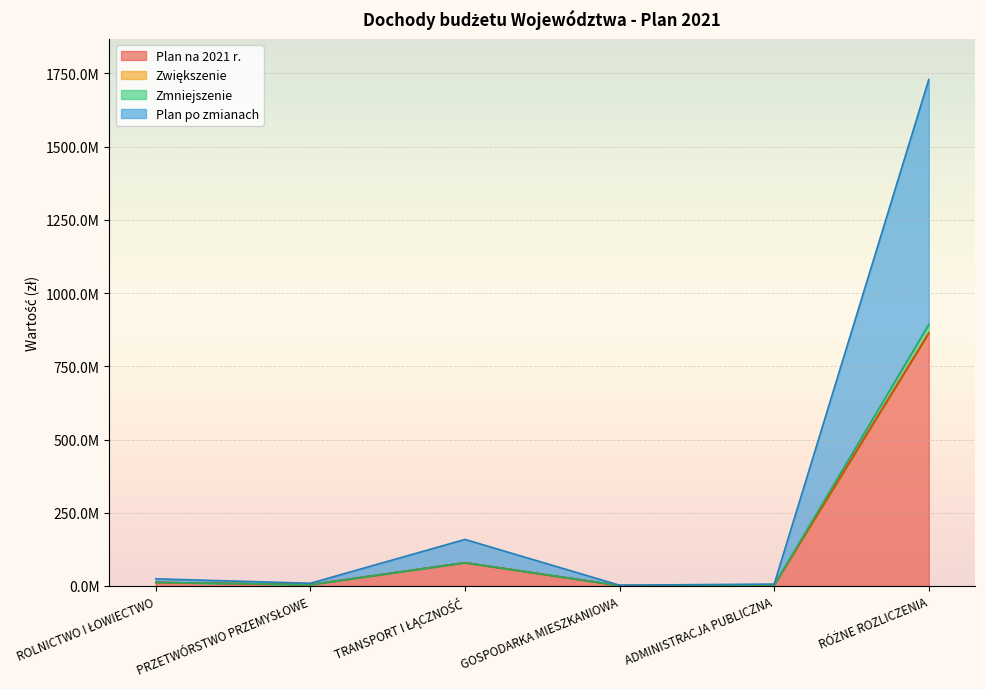

What is the label of the 4th point from the left?

GOSPODARKA MIESZKANIOWA